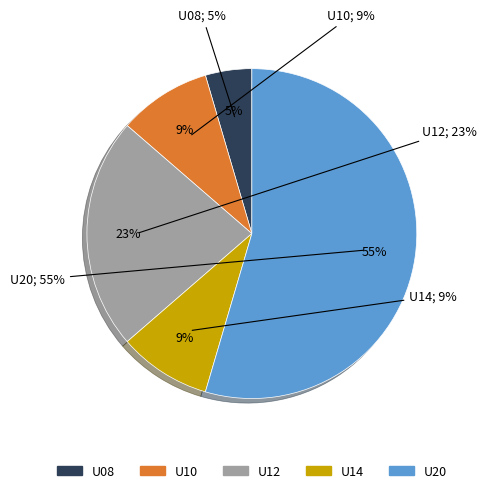

To the nearest percent, what percentage of the pie is U14?

9%